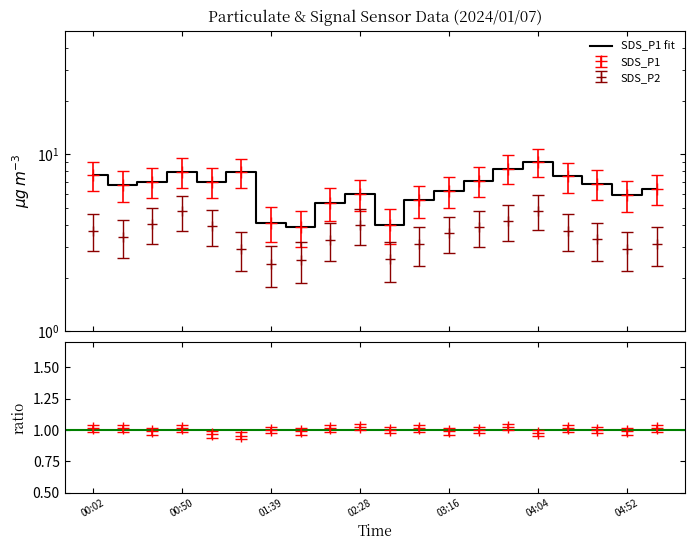

List the labels in order of SDS_P1 value, smallest first.

01:55, 02:44, 01:39, 02:12, 03:00, 04:52, 02:28, 03:16, 05:08, 00:18, 04:36, 01:07, 00:34, 03:32, 04:20, 00:02, 01:23, 00:50, 03:48, 04:04